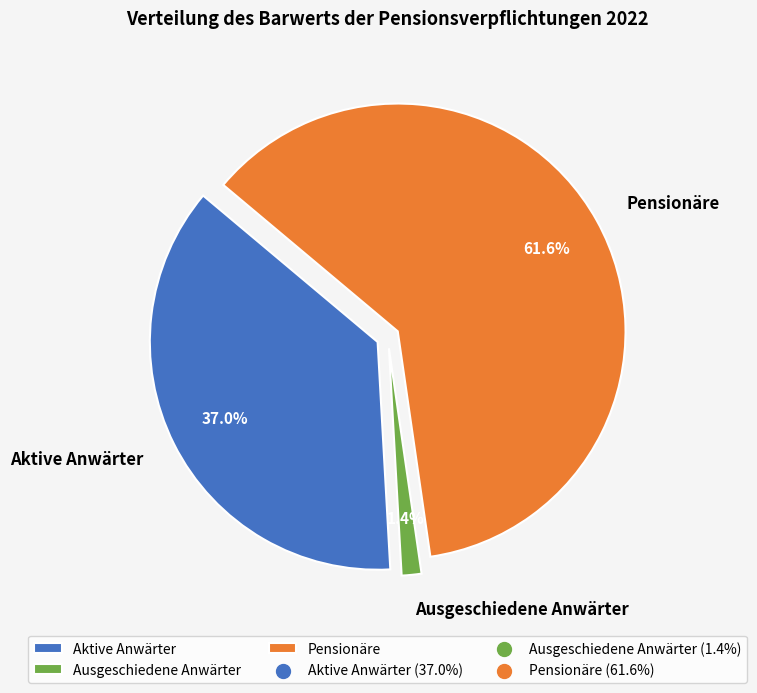

The Ausgeschiedene Anwärter slice represents 11% of the pie. True or false?

False